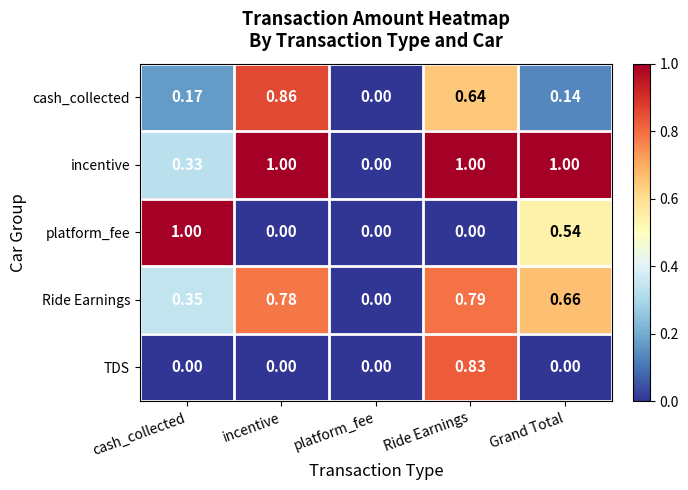

List the labels in order of cash_collected value, smallest first.

platform_fee, Grand Total, cash_collected, Ride Earnings, incentive